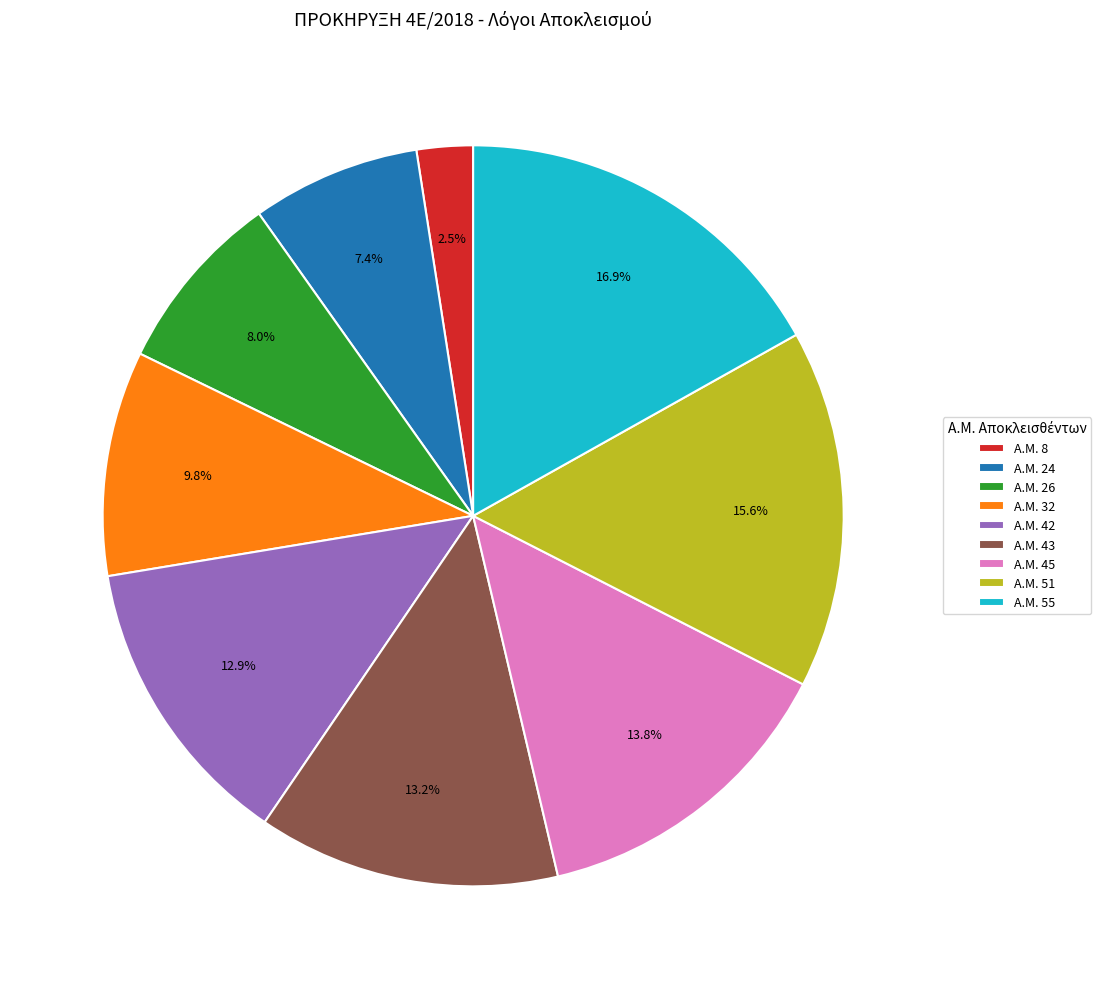

The Α.Μ. 26 slice represents 17% of the pie. True or false?

False